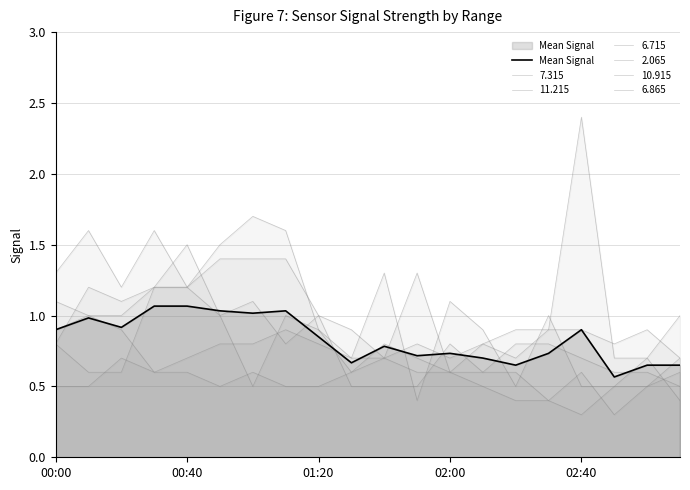

What is the change in value from 00:00 to 5?

+0.1